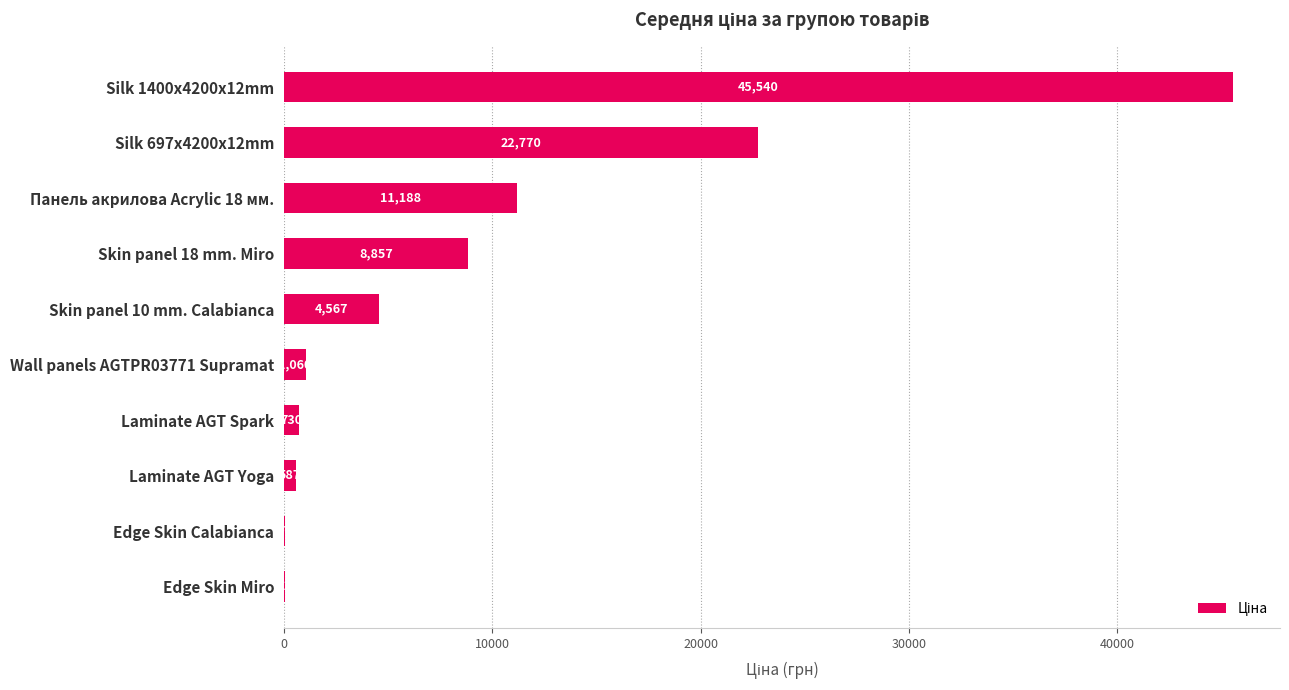

What is the ratio of the value at Silk 1400x4200x12mm to the value at Silk 697x4200x12mm?

2.0